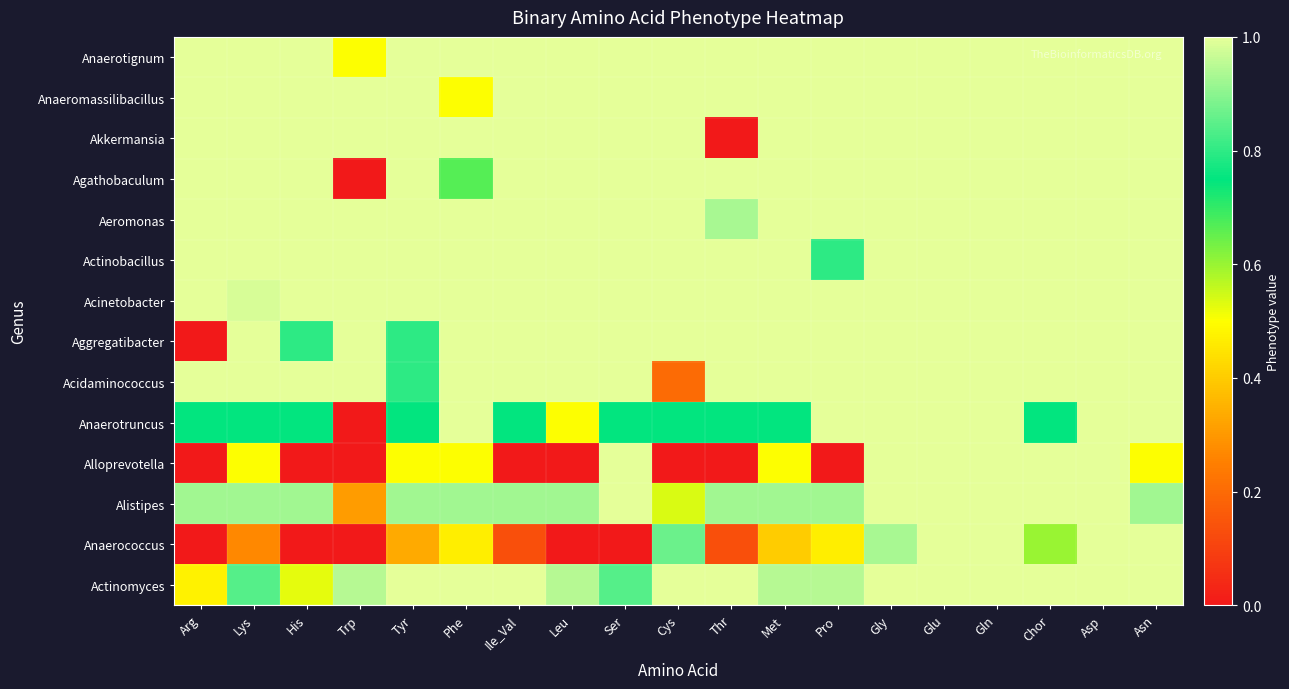

Reading left to right, list all the values displayed in this chart.

Actinomyces: Arg=0.5	Lys=0.8	His=0.5	Trp=0.9	Tyr=1.0	Phe=1.0	Ile_Val=1.0	Leu=0.9	Ser=0.8	Cys=1.0	Thr=1.0	Met=0.9	Pro=0.9	Gly=1.0	Glu=1.0	Gln=1.0	Chor=1.0	Asp=1.0	Asn=1.0
Anaerococcus: Arg=0.0	Lys=0.3	His=0.0	Trp=0.0	Tyr=0.3	Phe=0.5	Ile_Val=0.1	Leu=0.0	Ser=0.0	Cys=0.9	Thr=0.1	Met=0.4	Pro=0.5	Gly=0.9	Glu=1.0	Gln=1.0	Chor=0.6	Asp=1.0	Asn=1.0
Alistipes: Arg=0.9	Lys=0.9	His=0.9	Trp=0.3	Tyr=0.9	Phe=0.9	Ile_Val=0.9	Leu=0.9	Ser=1.0	Cys=0.5	Thr=0.9	Met=0.9	Pro=0.9	Gly=1.0	Glu=1.0	Gln=1.0	Chor=1.0	Asp=1.0	Asn=0.9
Alloprevotella: Arg=0.0	Lys=0.5	His=0.0	Trp=0.0	Tyr=0.5	Phe=0.5	Ile_Val=0.0	Leu=0.0	Ser=1.0	Cys=0.0	Thr=0.0	Met=0.5	Pro=0.0	Gly=1.0	Glu=1.0	Gln=1.0	Chor=1.0	Asp=1.0	Asn=0.5
Anaerotruncus: Arg=0.8	Lys=0.8	His=0.8	Trp=0.0	Tyr=0.8	Phe=1.0	Ile_Val=0.8	Leu=0.5	Ser=0.8	Cys=0.8	Thr=0.8	Met=0.8	Pro=1.0	Gly=1.0	Glu=1.0	Gln=1.0	Chor=0.8	Asp=1.0	Asn=1.0
Acidaminococcus: Arg=1.0	Lys=1.0	His=1.0	Trp=1.0	Tyr=0.8	Phe=1.0	Ile_Val=1.0	Leu=1.0	Ser=1.0	Cys=0.2	Thr=1.0	Met=1.0	Pro=1.0	Gly=1.0	Glu=1.0	Gln=1.0	Chor=1.0	Asp=1.0	Asn=1.0
Aggregatibacter: Arg=0.0	Lys=1.0	His=0.8	Trp=1.0	Tyr=0.8	Phe=1.0	Ile_Val=1.0	Leu=1.0	Ser=1.0	Cys=1.0	Thr=1.0	Met=1.0	Pro=1.0	Gly=1.0	Glu=1.0	Gln=1.0	Chor=1.0	Asp=1.0	Asn=1.0
Acinetobacter: Arg=1.0	Lys=1.0	His=1.0	Trp=1.0	Tyr=1.0	Phe=1.0	Ile_Val=1.0	Leu=1.0	Ser=1.0	Cys=1.0	Thr=1.0	Met=1.0	Pro=1.0	Gly=1.0	Glu=1.0	Gln=1.0	Chor=1.0	Asp=1.0	Asn=1.0
Actinobacillus: Arg=1.0	Lys=1.0	His=1.0	Trp=1.0	Tyr=1.0	Phe=1.0	Ile_Val=1.0	Leu=1.0	Ser=1.0	Cys=1.0	Thr=1.0	Met=1.0	Pro=0.8	Gly=1.0	Glu=1.0	Gln=1.0	Chor=1.0	Asp=1.0	Asn=1.0
Aeromonas: Arg=1.0	Lys=1.0	His=1.0	Trp=1.0	Tyr=1.0	Phe=1.0	Ile_Val=1.0	Leu=1.0	Ser=1.0	Cys=1.0	Thr=0.9	Met=1.0	Pro=1.0	Gly=1.0	Glu=1.0	Gln=1.0	Chor=1.0	Asp=1.0	Asn=1.0
Agathobaculum: Arg=1.0	Lys=1.0	His=1.0	Trp=0.0	Tyr=1.0	Phe=0.7	Ile_Val=1.0	Leu=1.0	Ser=1.0	Cys=1.0	Thr=1.0	Met=1.0	Pro=1.0	Gly=1.0	Glu=1.0	Gln=1.0	Chor=1.0	Asp=1.0	Asn=1.0
Akkermansia: Arg=1.0	Lys=1.0	His=1.0	Trp=1.0	Tyr=1.0	Phe=1.0	Ile_Val=1.0	Leu=1.0	Ser=1.0	Cys=1.0	Thr=0.0	Met=1.0	Pro=1.0	Gly=1.0	Glu=1.0	Gln=1.0	Chor=1.0	Asp=1.0	Asn=1.0
Anaeromassilibacillus: Arg=1.0	Lys=1.0	His=1.0	Trp=1.0	Tyr=1.0	Phe=0.5	Ile_Val=1.0	Leu=1.0	Ser=1.0	Cys=1.0	Thr=1.0	Met=1.0	Pro=1.0	Gly=1.0	Glu=1.0	Gln=1.0	Chor=1.0	Asp=1.0	Asn=1.0
Anaerotignum: Arg=1.0	Lys=1.0	His=1.0	Trp=0.5	Tyr=1.0	Phe=1.0	Ile_Val=1.0	Leu=1.0	Ser=1.0	Cys=1.0	Thr=1.0	Met=1.0	Pro=1.0	Gly=1.0	Glu=1.0	Gln=1.0	Chor=1.0	Asp=1.0	Asn=1.0